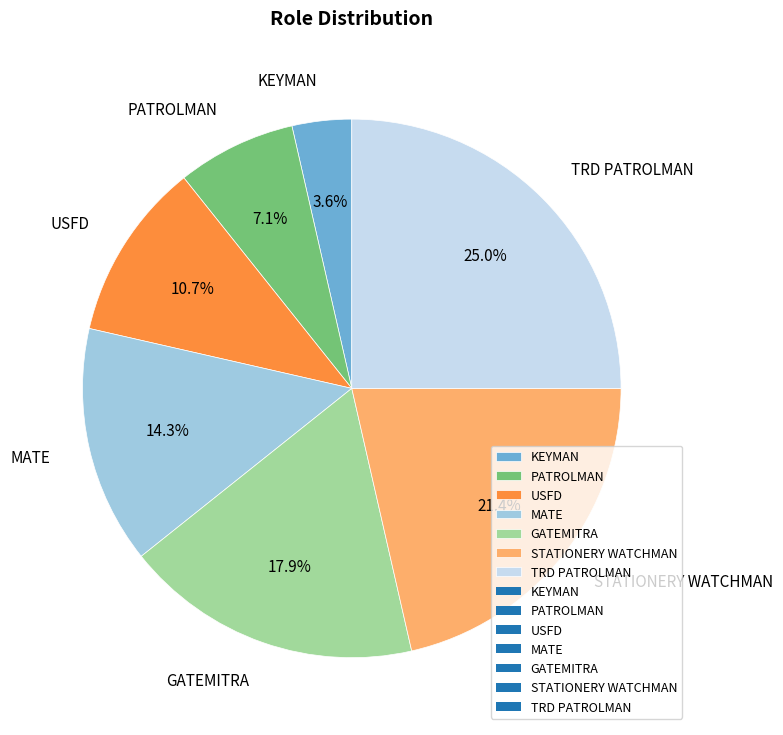

To the nearest percent, what percentage of the pie is MATE?

14%